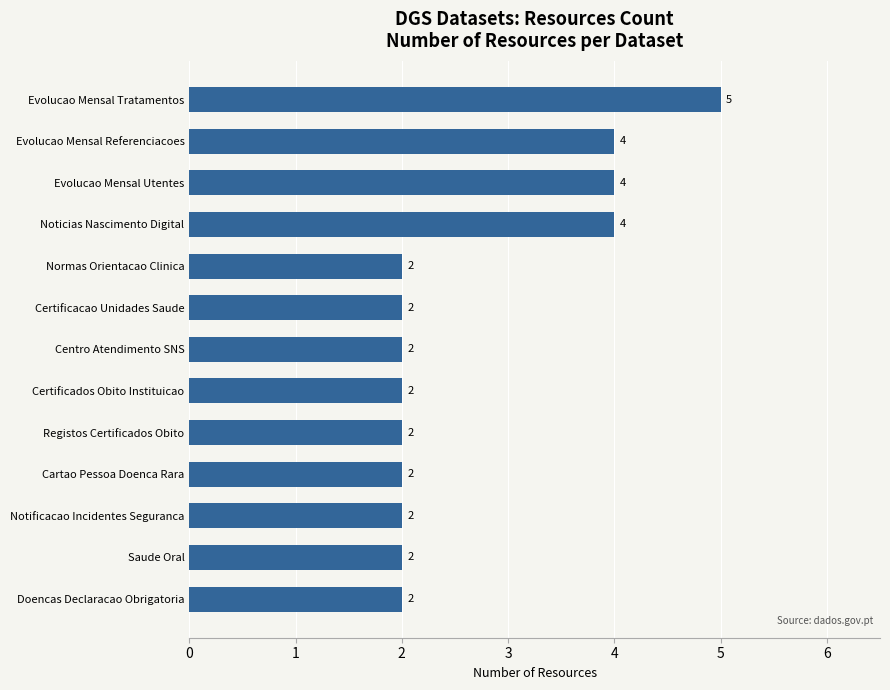

What is the maximum value shown in the chart?

5